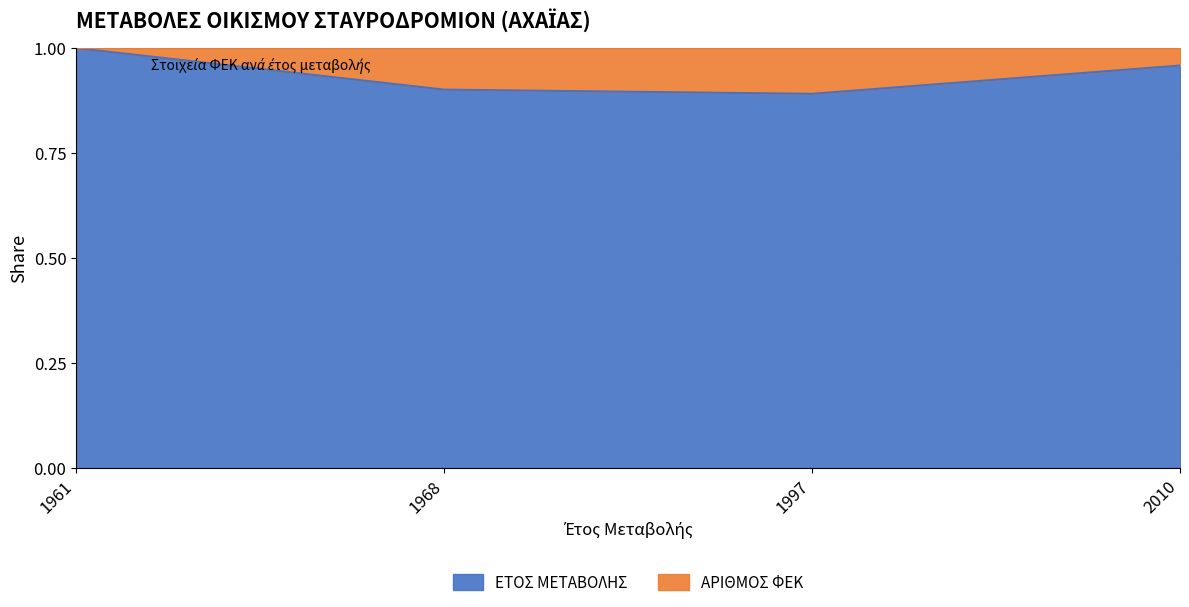

What is the greatest value displayed?

1.0